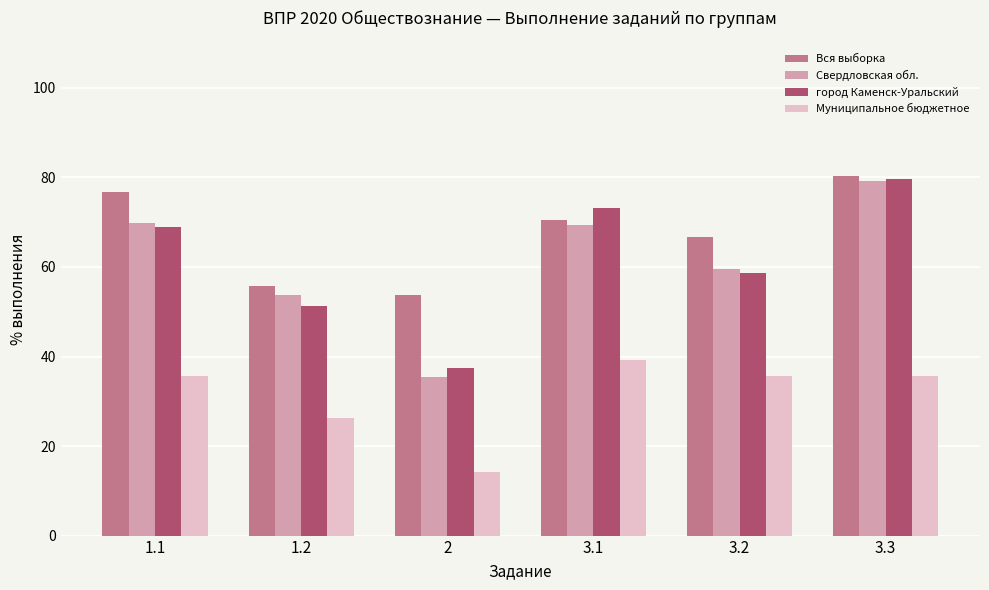

Reading left to right, what are all the values shown in this chart?

Вся выборка: 1.1=76.8	1.2=55.8	2=53.8	3.1=70.6	3.2=66.8	3.3=80.3
Свердловская обл.: 1.1=69.9	1.2=53.8	2=35.3	3.1=69.3	3.2=59.6	3.3=79.2
город Каменск-Уральский: 1.1=68.9	1.2=51.4	2=37.5	3.1=73.1	3.2=58.7	3.3=79.7
Муниципальное бюджетное: 1.1=35.7	1.2=26.2	2=14.3	3.1=39.3	3.2=35.7	3.3=35.7